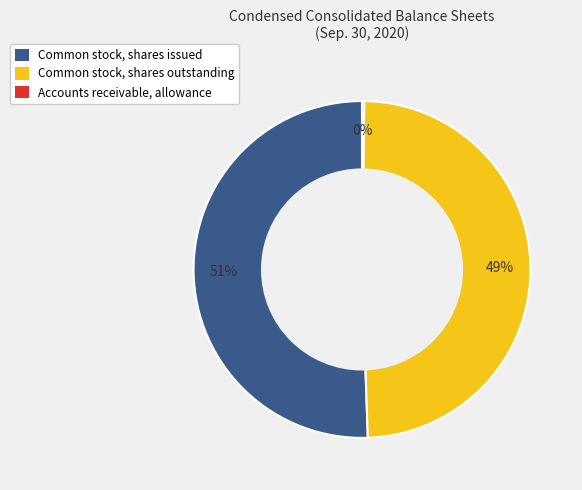

True or false: Common stock, shares issued accounts for 51% of the total.

True